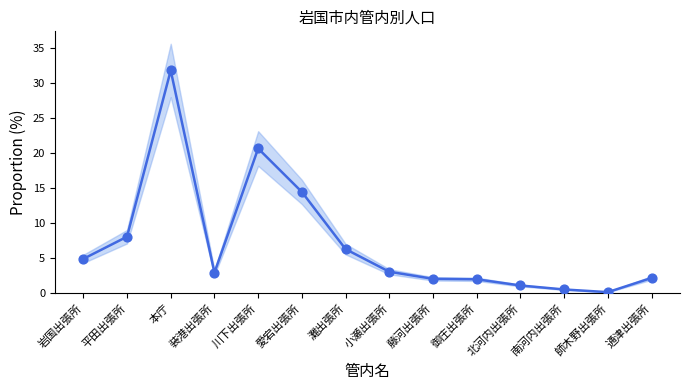

What is the range of Y values (max minus min)?

31.7